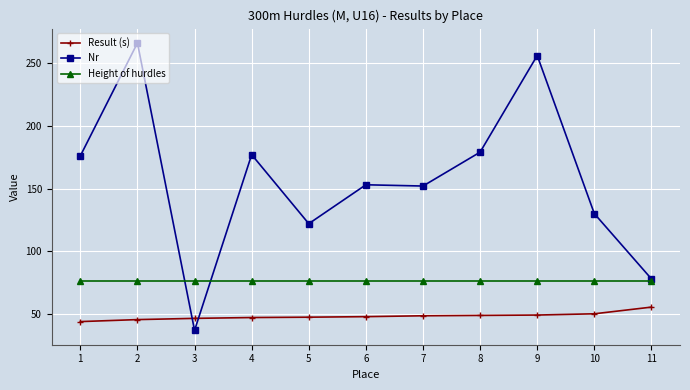

Which series has the widest spread of values?

Nr